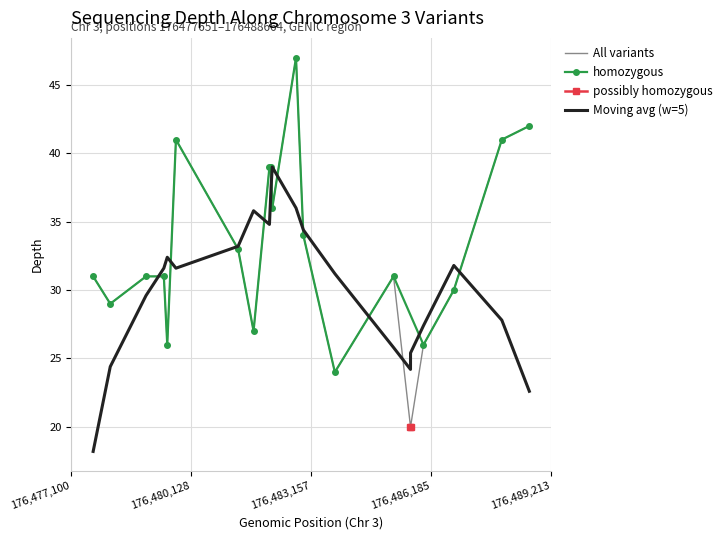

What is the lowest value of the Moving avg (w=5) series?

18.2